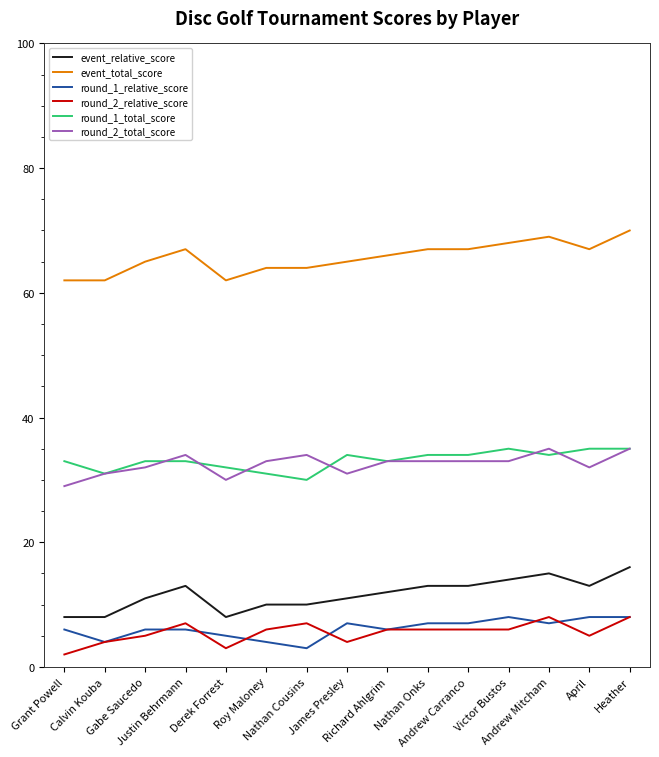

What is the minimum value for round_1_total_score?

30